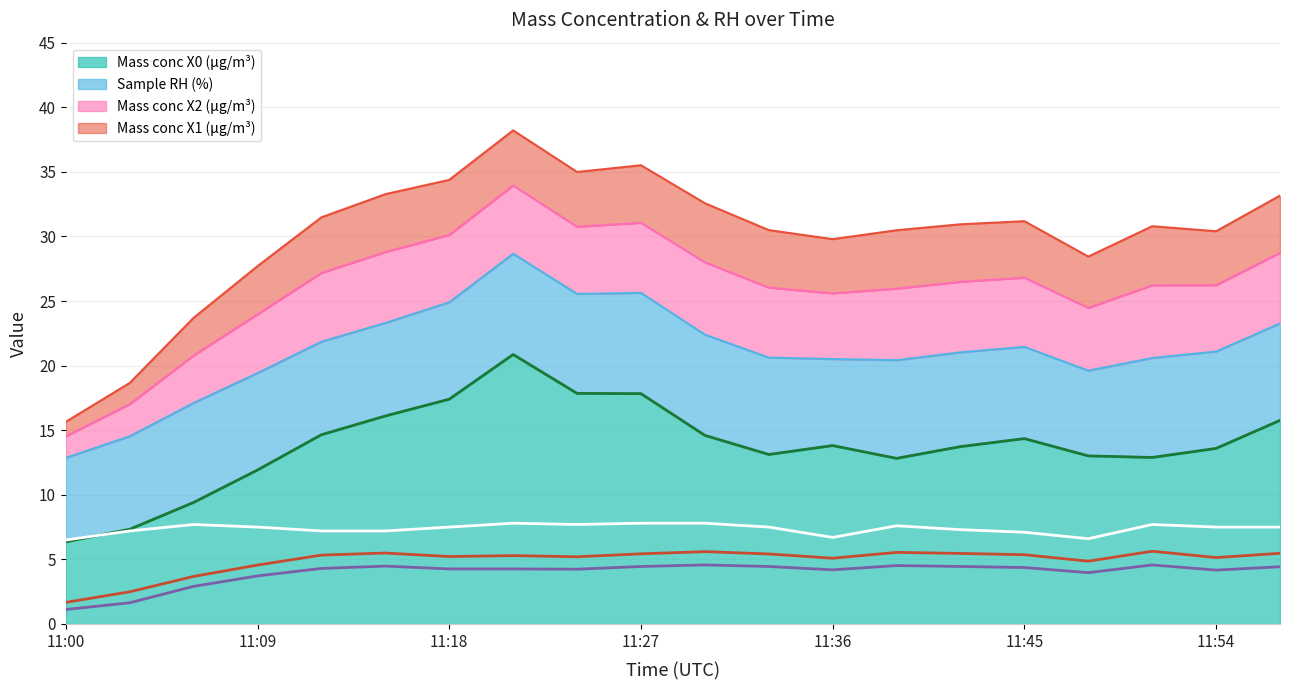

True or false: Mass conc X1 (μg/m³) (line) and Mass conc X0 (μg/m³) (line) cross at least once.

False